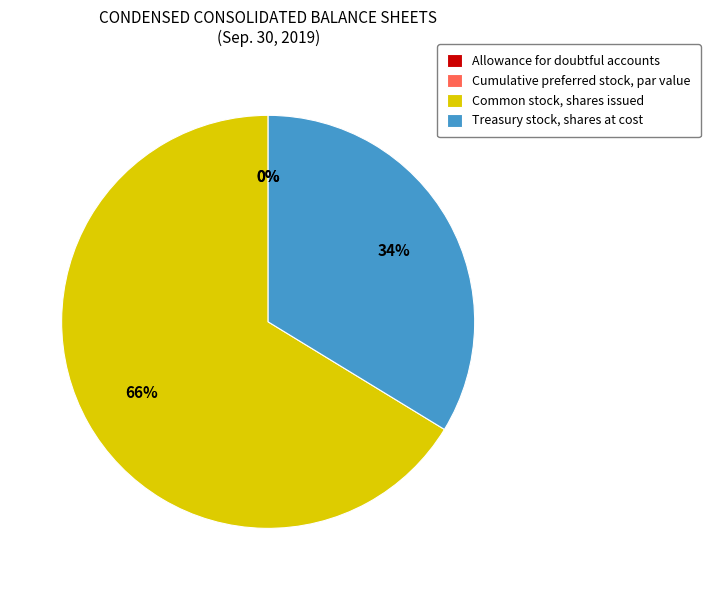

To the nearest percent, what is the difference between the largest and smallest slice percentages?

66%